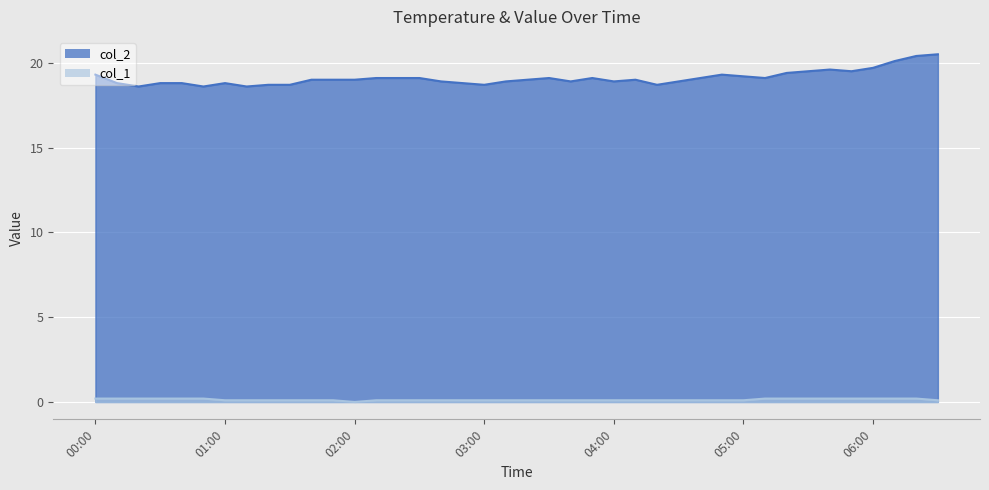

Between 2023/06/26 04:20:00 and 2023/06/26 05:30:00, which series saw the biggest shift?

col_2